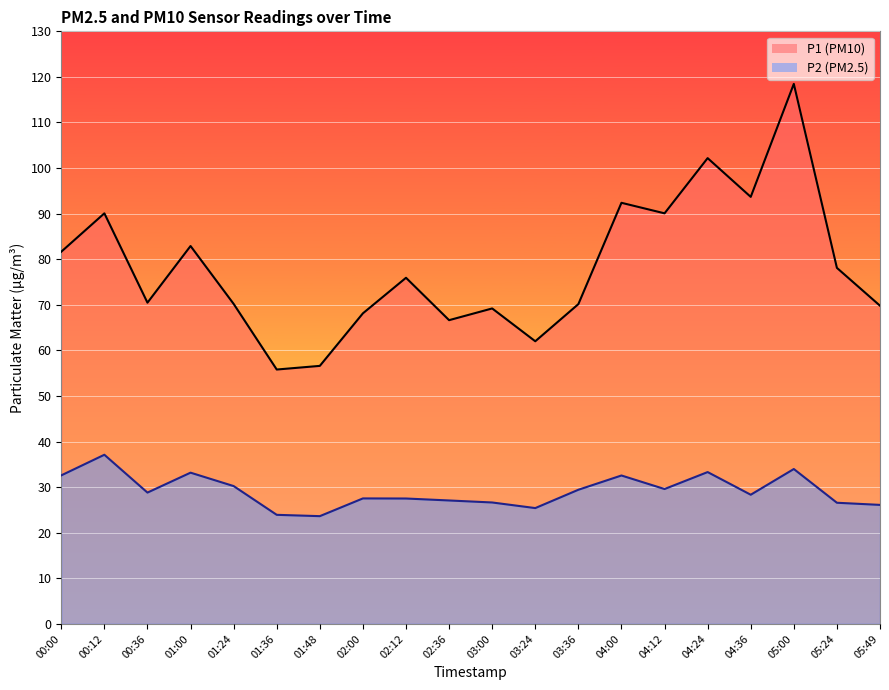

In P2, how many points are higher than both neighbors (excluding endpoints)?

6